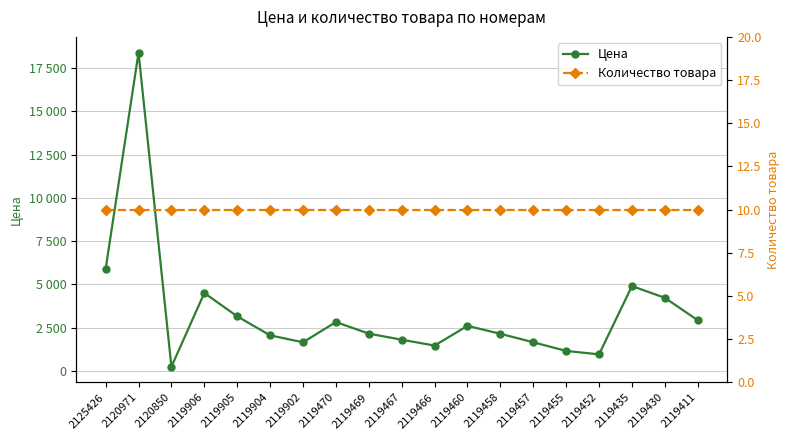

How many lines are shown in the chart?

2